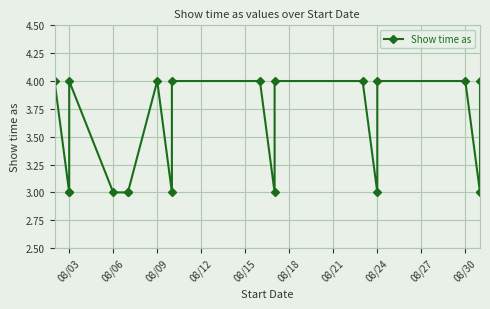

True or false: the data has more than 1 interior local peaks.

True